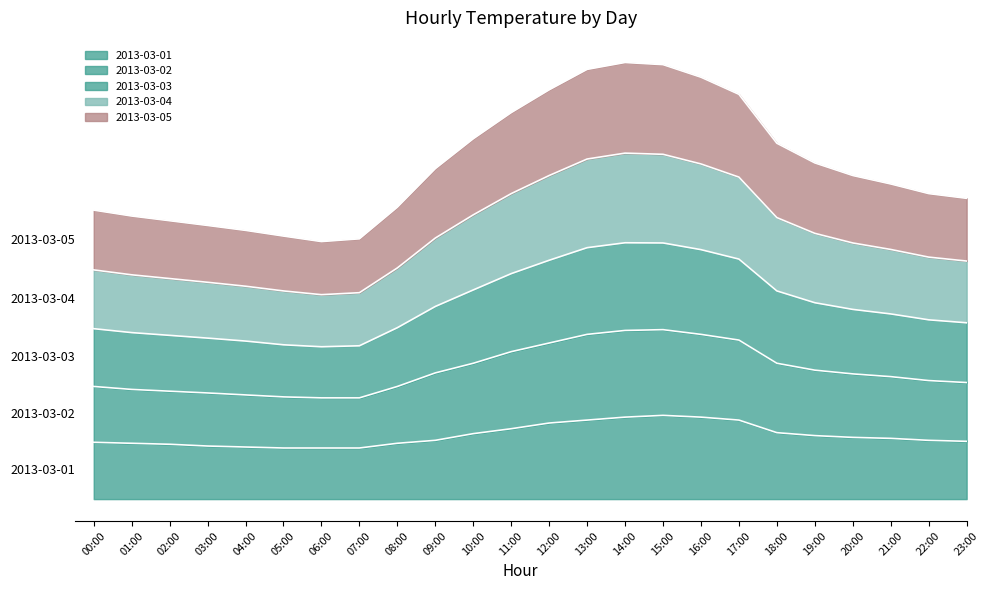

At which label is 2013-03-03 closest to 140?

18:00